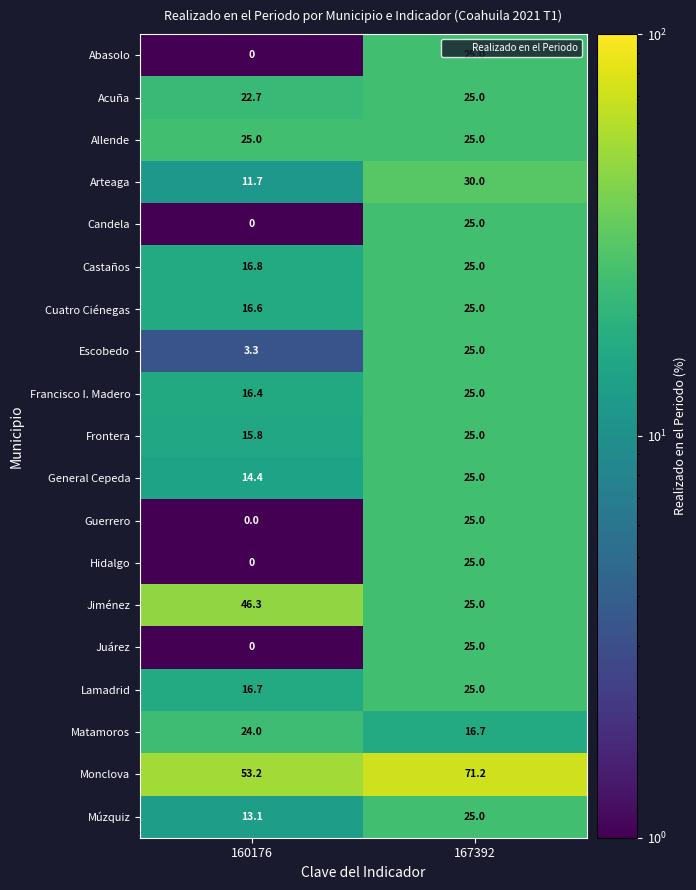

What is the approximate value of Lamadrid at 167392?

25.0